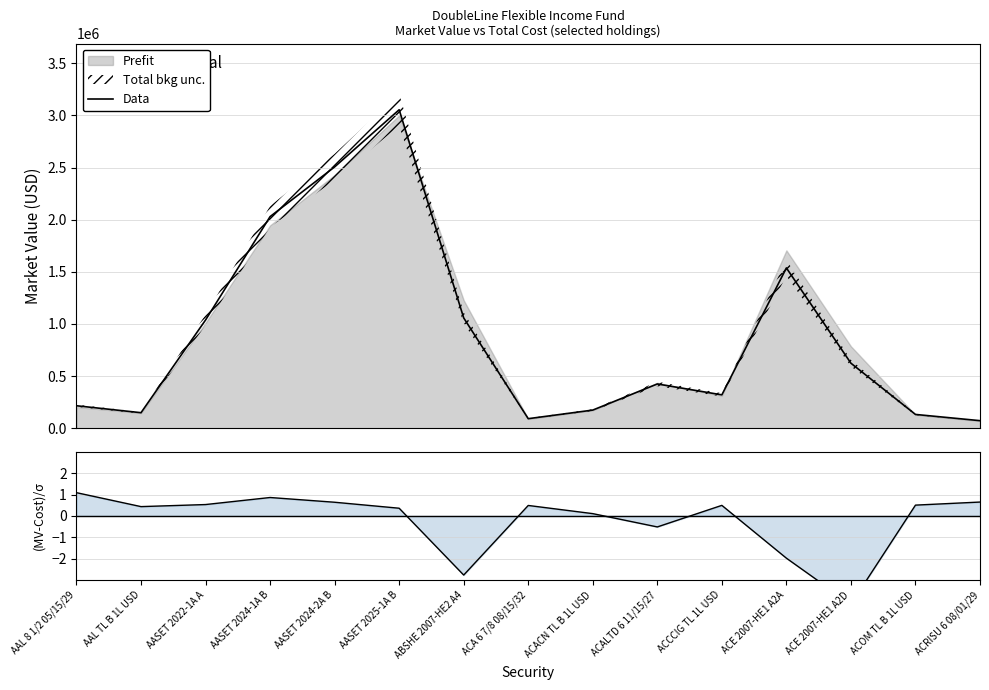

How many data points in (MV-Cost)/σ are above 0?

11